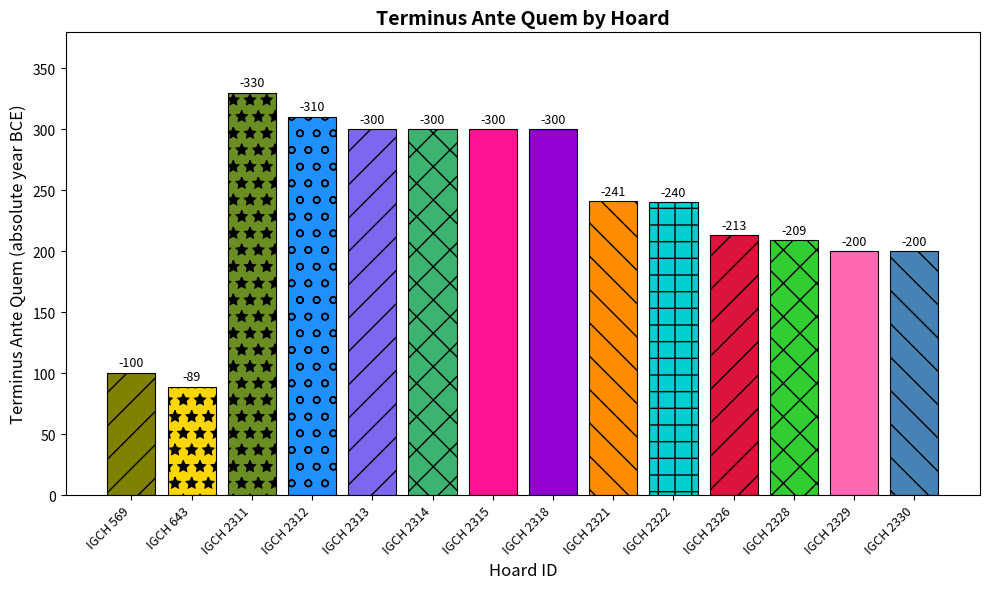

Rank the categories by value from lowest to highest.

IGCH 643, IGCH 569, IGCH 2329, IGCH 2330, IGCH 2328, IGCH 2326, IGCH 2322, IGCH 2321, IGCH 2313, IGCH 2314, IGCH 2315, IGCH 2318, IGCH 2312, IGCH 2311